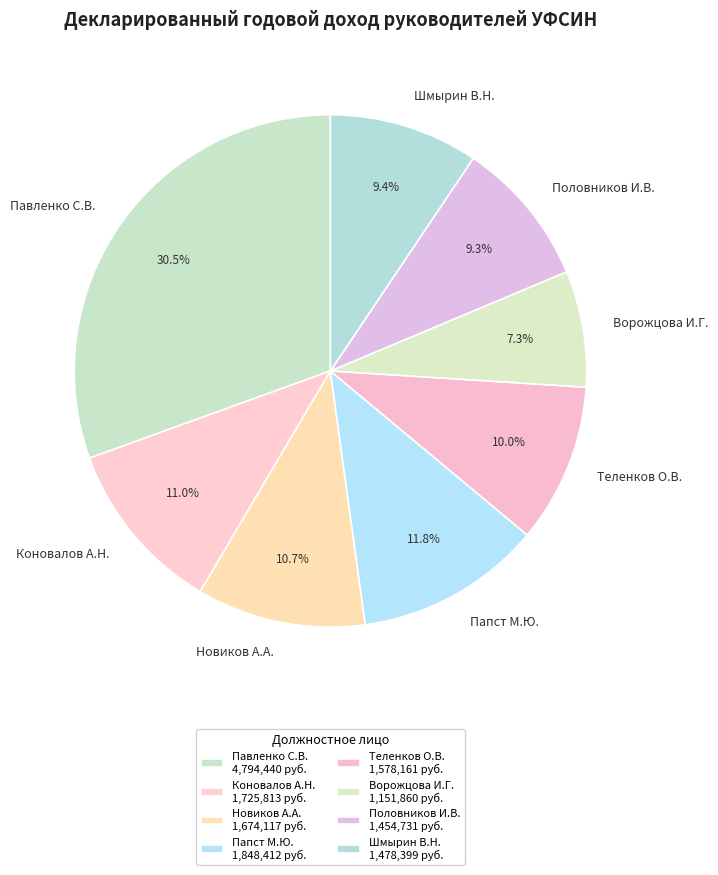

Approximately how many times larger is the value at Теленков О.В. compared to Шмырин В.Н.?

1.1